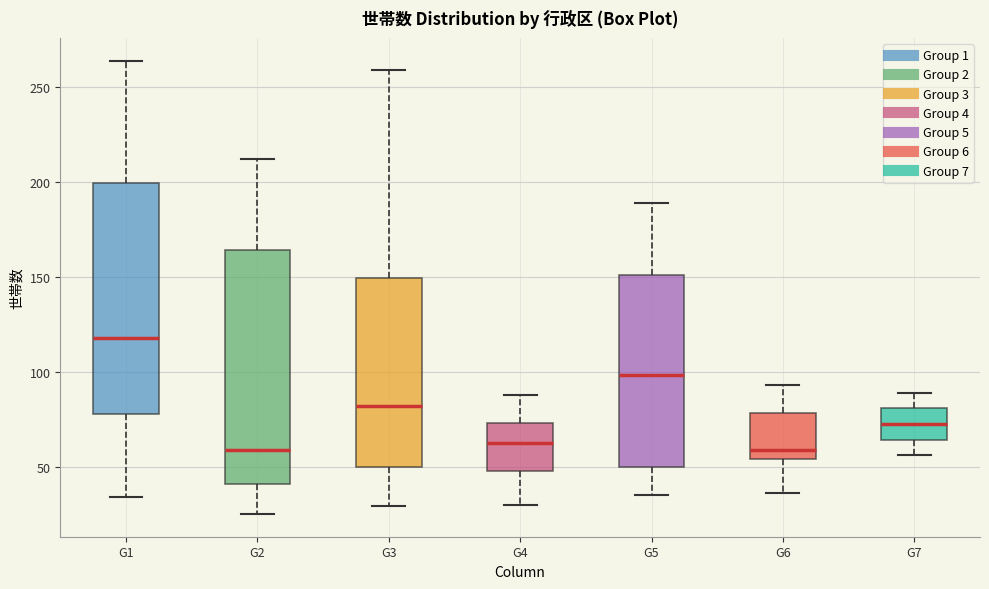

Reading left to right, transcribe this box plot: for each box, give where its median line is, the range the box spans, and where its two whiskers end, as read against the y-axis. The values are not printed on the chart, so give them approximately, as read against the axis.

G1: median 120, box 80 to 200, whiskers 35 to 265
G2: median 60, box 40 to 165, whiskers 25 to 210
G3: median 80, box 50 to 150, whiskers 30 to 260
G4: median 65, box 50 to 75, whiskers 30 to 90
G5: median 100, box 50 to 150, whiskers 35 to 190
G6: median 60, box 55 to 80, whiskers 35 to 95
G7: median 75, box 65 to 80, whiskers 55 to 90